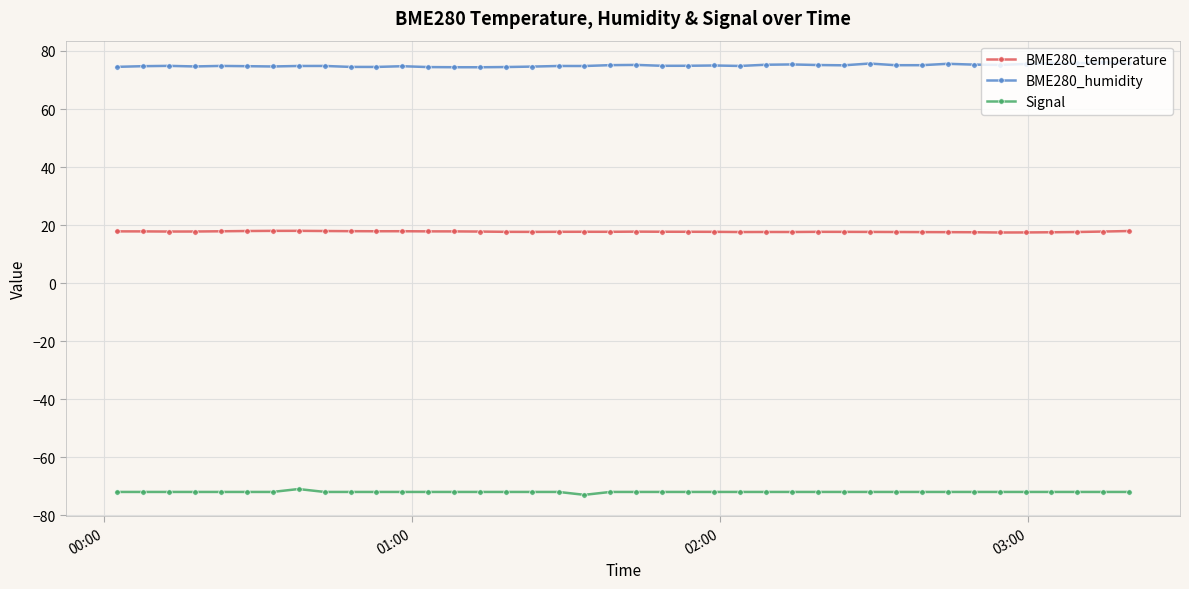

True or false: Signal and BME280_temperature intersect in this chart.

False